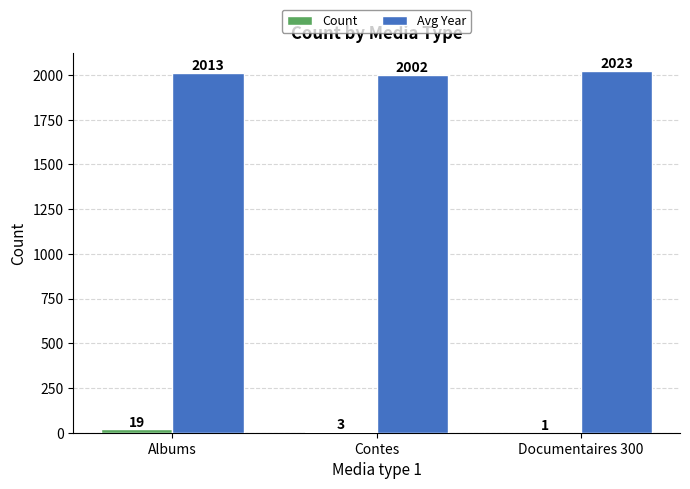

Which series has the largest total across all categories?

Avg Year